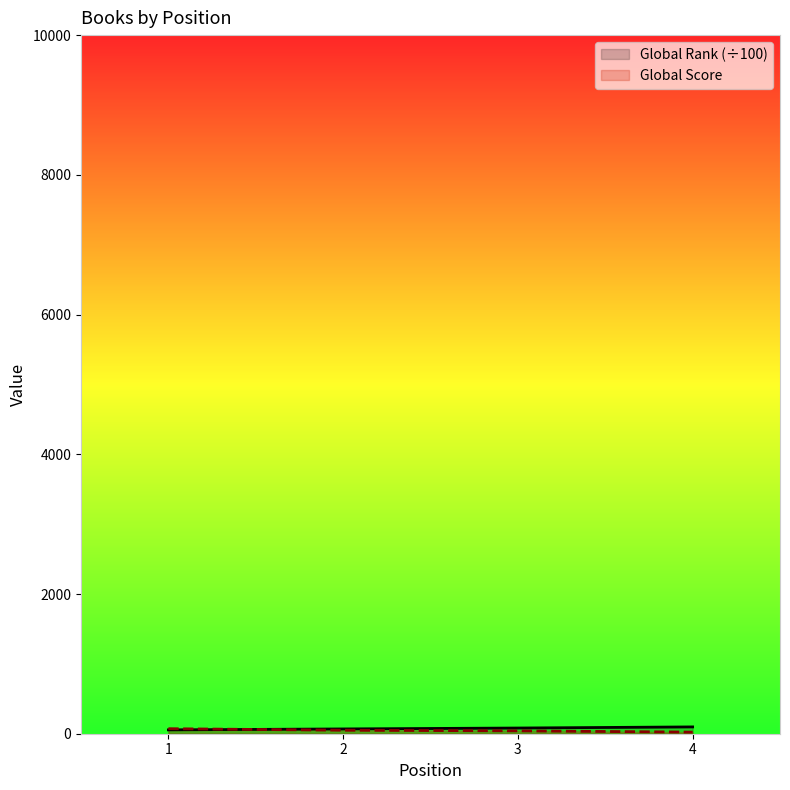

What is the spread (max minus min) of values at 2?

18.5